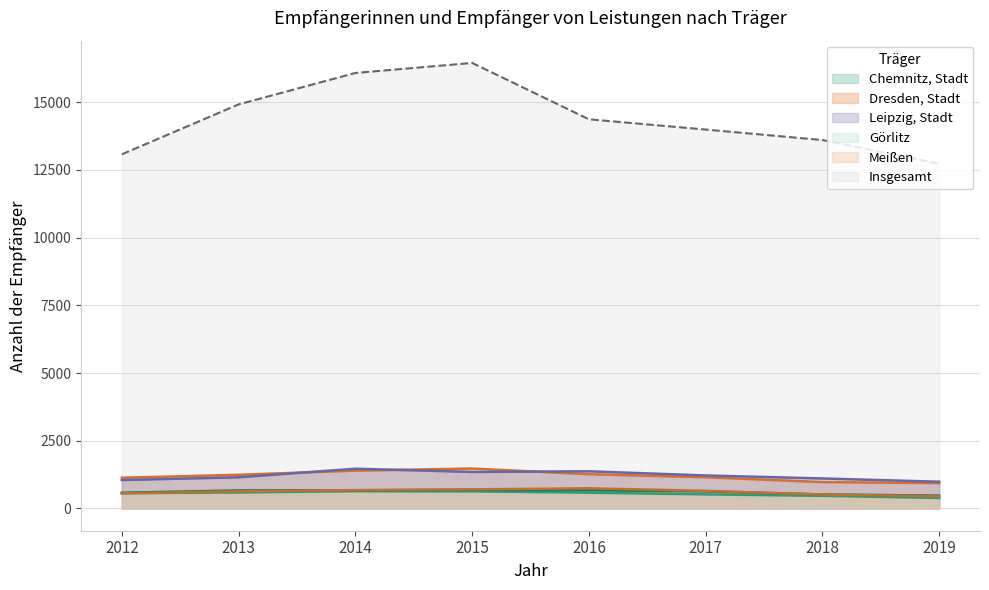

Reading left to right, extract all data points from this chart.

Chemnitz, Stadt: 564	591	637	630	582	520	466	386
Dresden, Stadt: 1134	1243	1396	1474	1264	1152	973	935
Leipzig, Stadt: 1048	1151	1467	1348	1372	1218	1107	987
Görlitz: 579	665	670	686	671	628	517	474
Meißen: 557	632	675	705	744	650	514	449
Insgesamt: 13079	14923	16083	16453	14372	13993	13606	12731